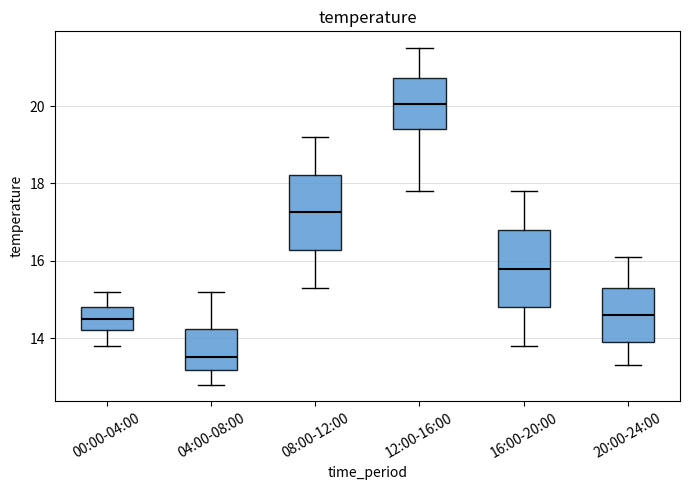

Reading left to right, read every box against the y-axis: the position of its median line, the range the box covers, and the ends of its whiskers. The values are not printed on the chart, so give them approximately, as read against the axis.

00:00-04:00: median 14.6, box 14.2 to 14.8, whiskers 13.8 to 15.2
04:00-08:00: median 13.6, box 13.2 to 14.2, whiskers 12.8 to 15.2
08:00-12:00: median 17.2, box 16.2 to 18.2, whiskers 15.4 to 19.2
12:00-16:00: median 20.0, box 19.4 to 20.8, whiskers 17.8 to 21.6
16:00-20:00: median 15.8, box 14.8 to 16.8, whiskers 13.8 to 17.8
20:00-24:00: median 14.6, box 14.0 to 15.4, whiskers 13.4 to 16.2